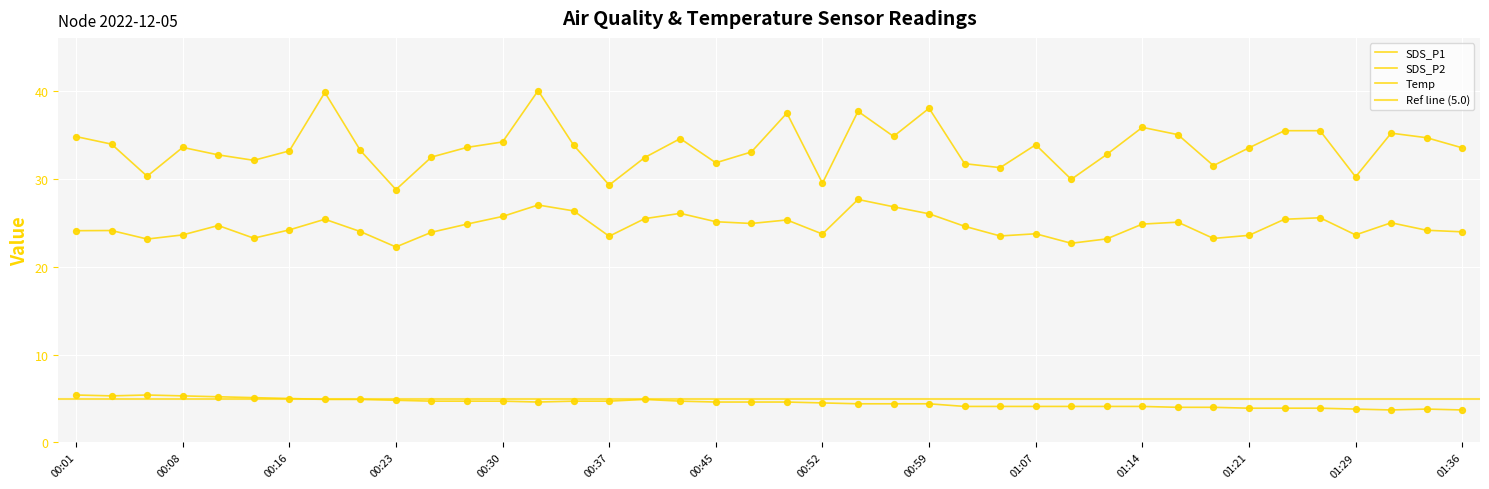

At how many categories does at least one series exceed 21?

40